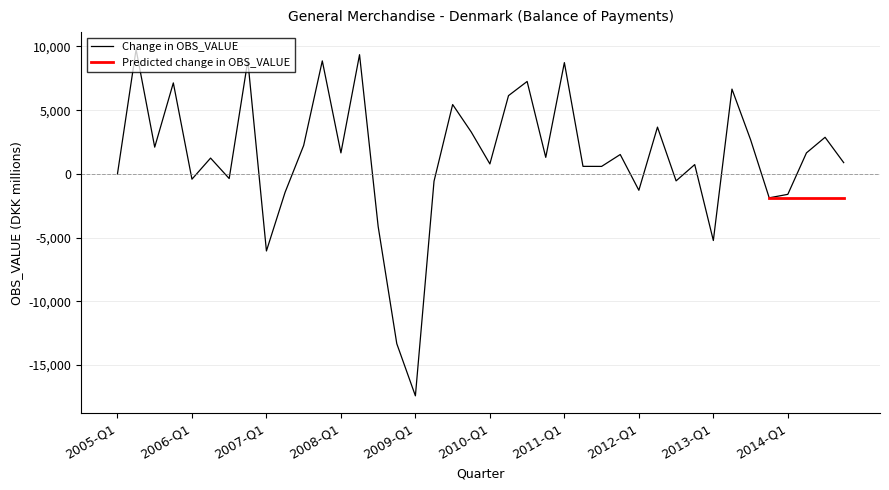

The value of Change in OBS_VALUE at 2009-Q1 is -8177. True or false?

False